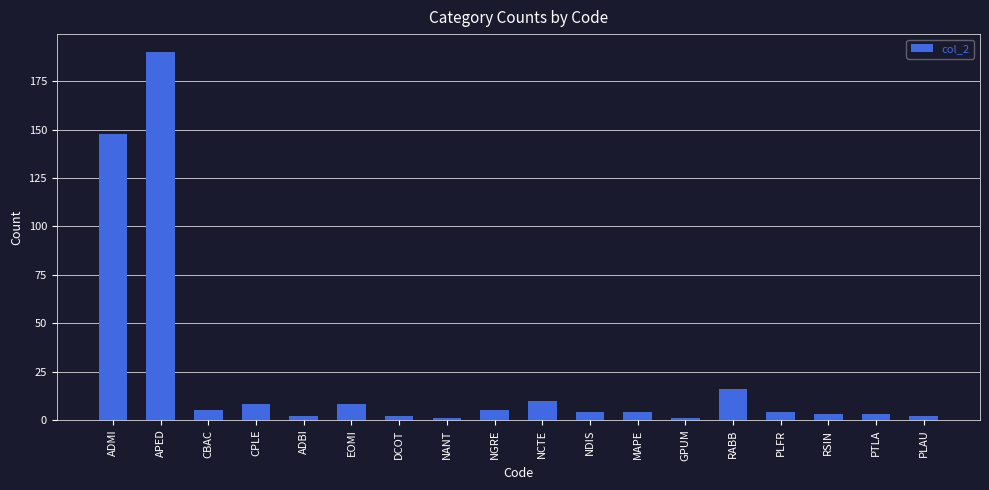

Is it true that the value at RABB is 24?

False